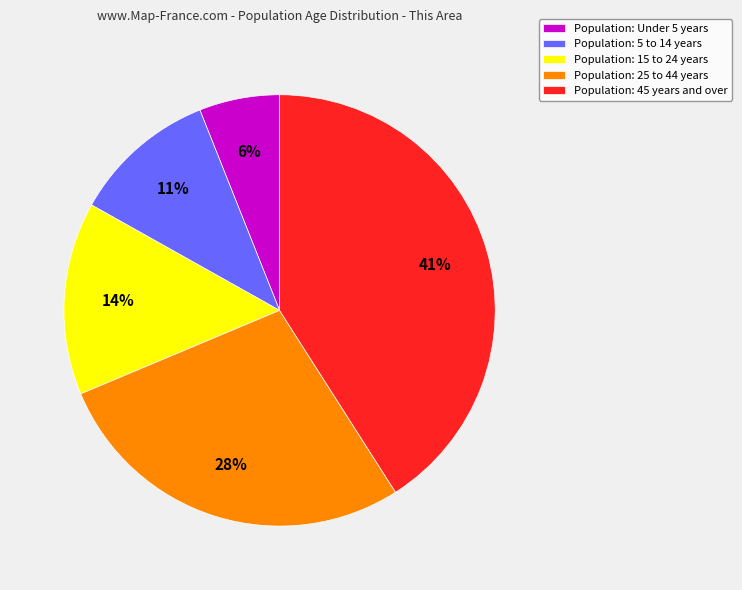

Which category has the smallest portion of the pie?

Population: Under 5 years